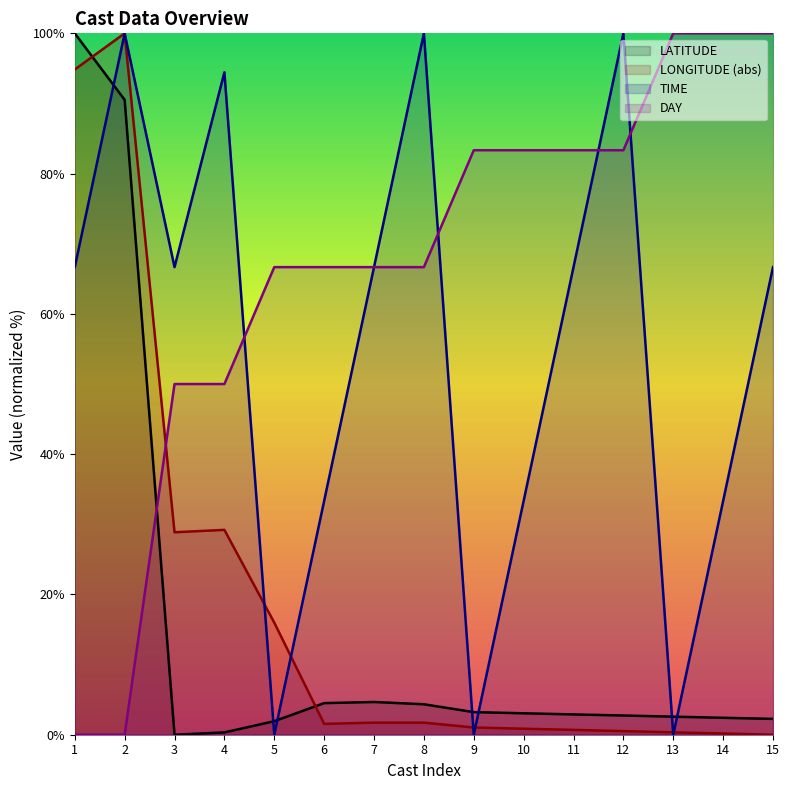

How many positive values does the TIME series have?

12